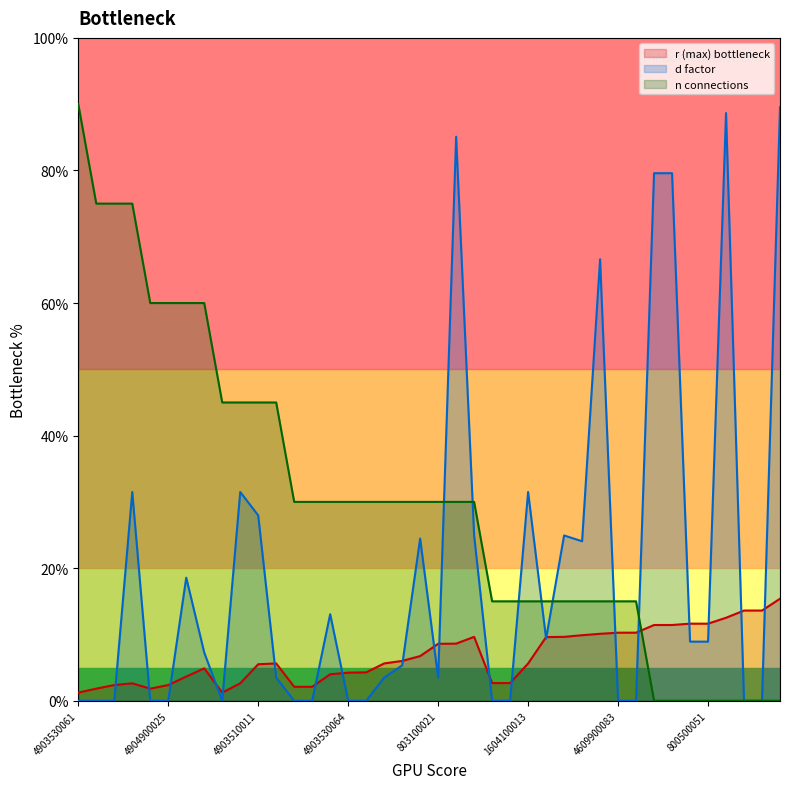

Is the value of r (max) at 1604100013 greater than the value of n at 4900300031?

No